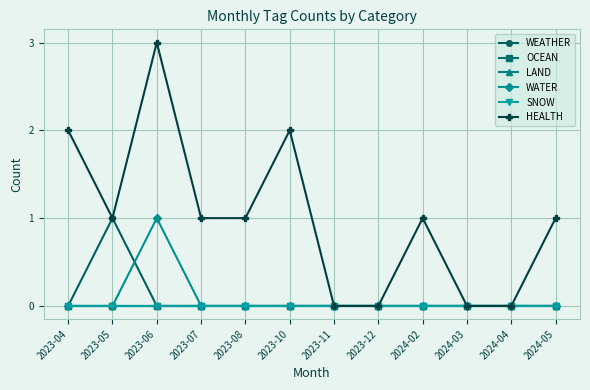

Which series has the largest range (max minus min)?

HEALTH